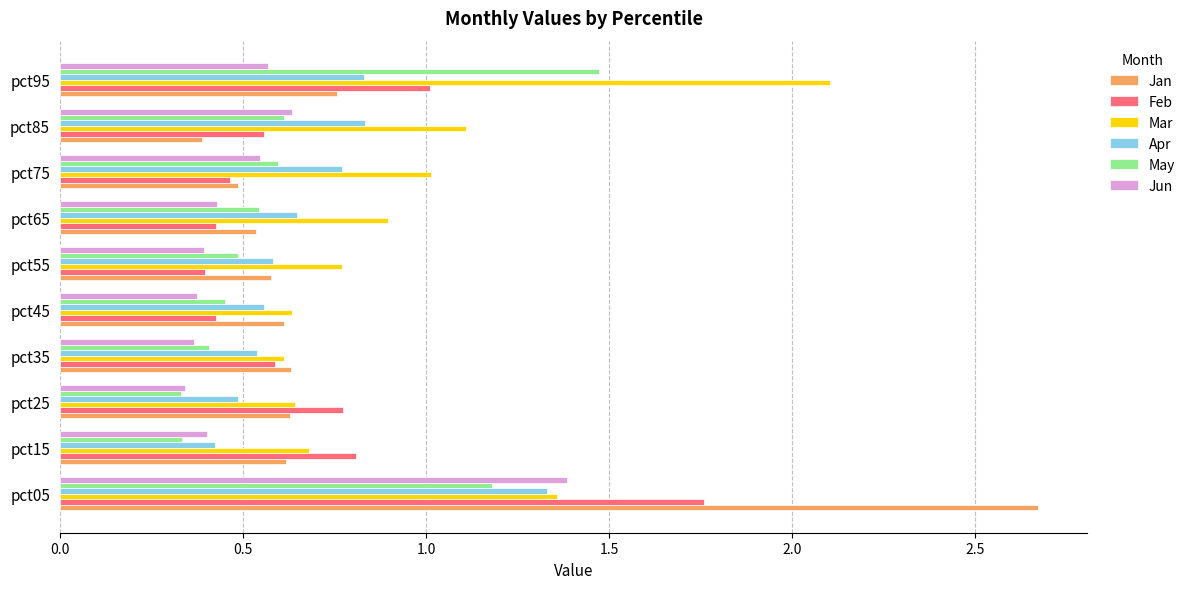

True or false: Jan has a value of 0.2 at pct75.

False